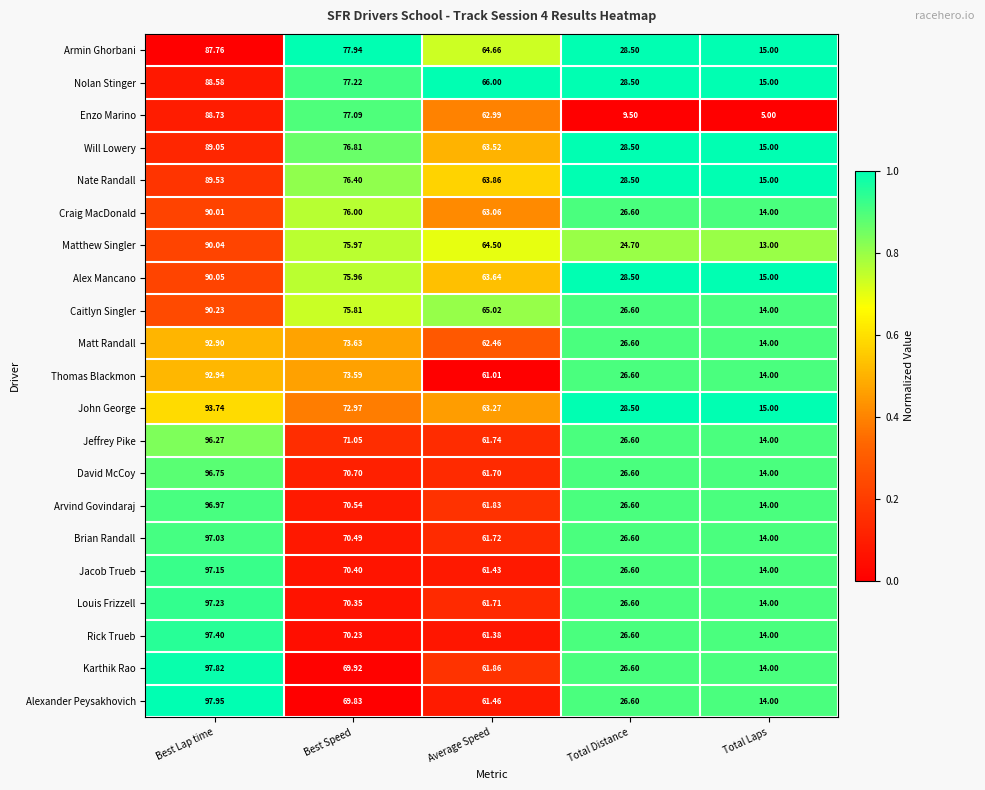

At Average Speed, list the series in order from smallest to largest.

Thomas Blackmon, Rick Trueb, Jacob Trueb, Alexander Peysakhovich, David McCoy, Louis Frizzell, Brian Randall, Jeffrey Pike, Arvind Govindaraj, Karthik Rao, Matt Randall, Enzo Marino, Craig MacDonald, John George, Will Lowery, Alex Mancano, Nate Randall, Matthew Singler, Armin Ghorbani, Caitlyn Singler, Nolan Stinger